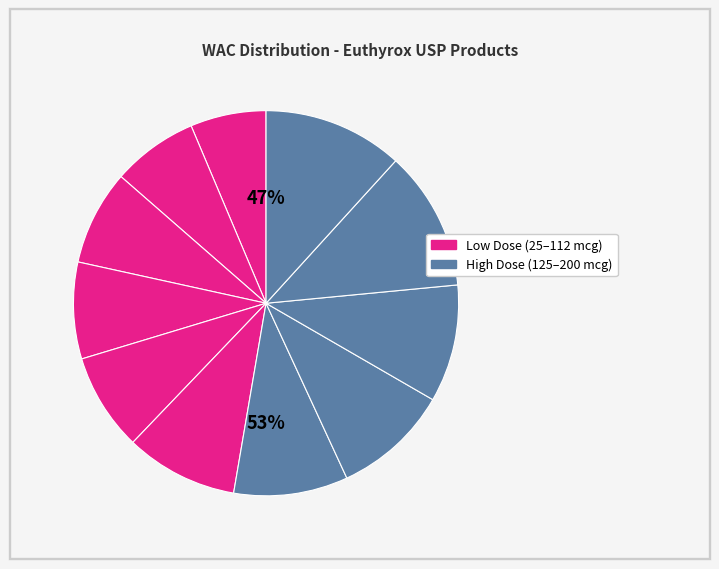

To the nearest percent, what is the difference between the Euthyrox USP 200mcg and Euthyrox USP 137mcg slice percentages?

2%